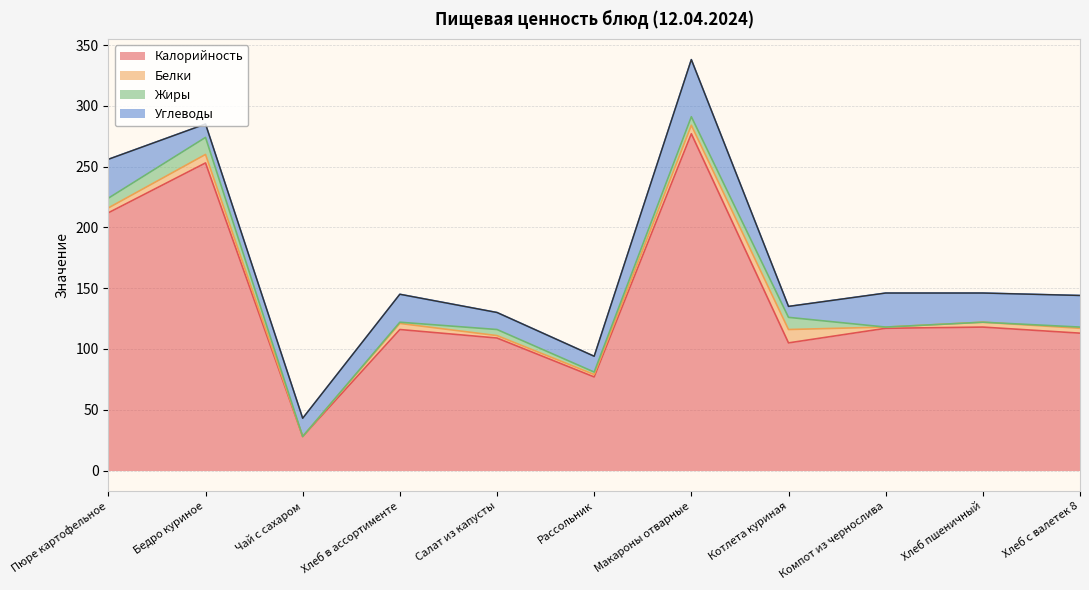

True or false: Жиры has a value of 0 at Компот из чернослива.

True